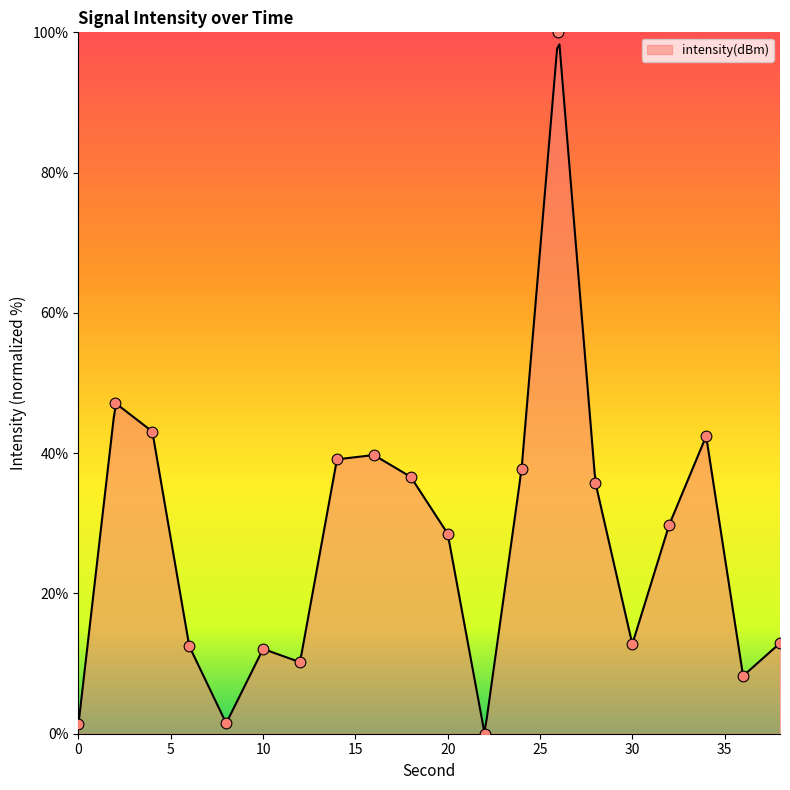

What is the change in value from 14 to 26?

+60.9